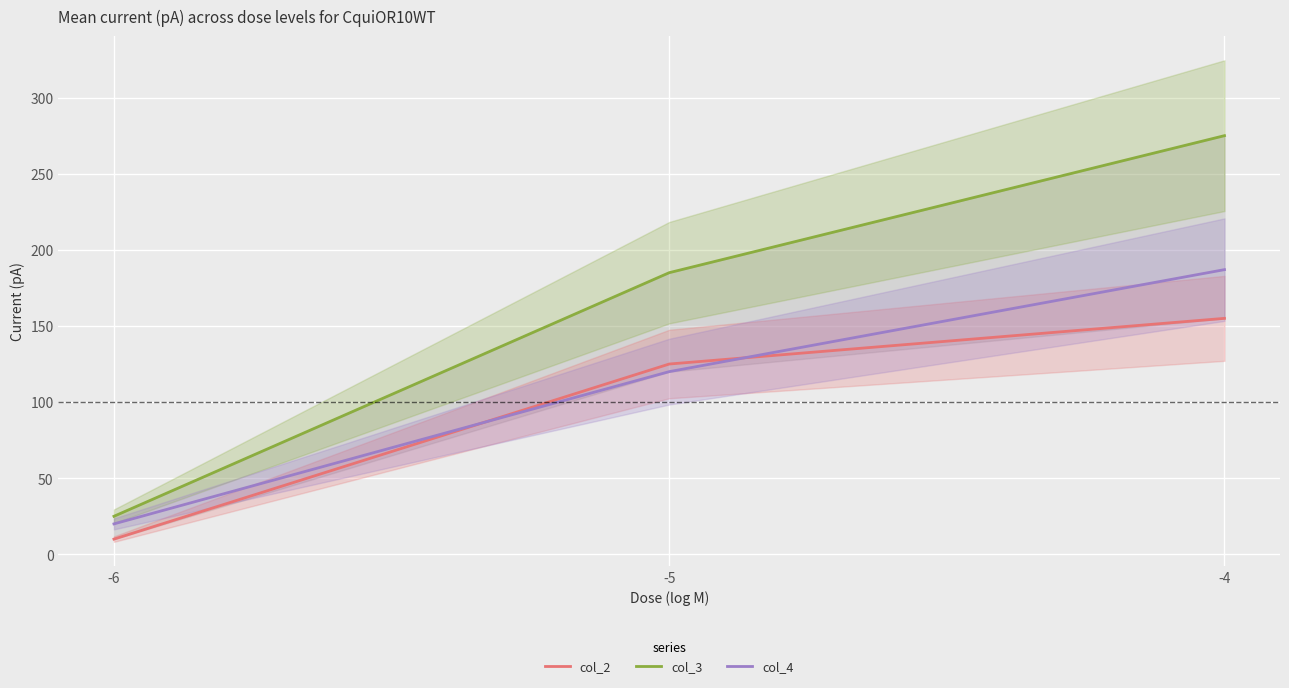

At which label does col_3 reach its minimum?

-6